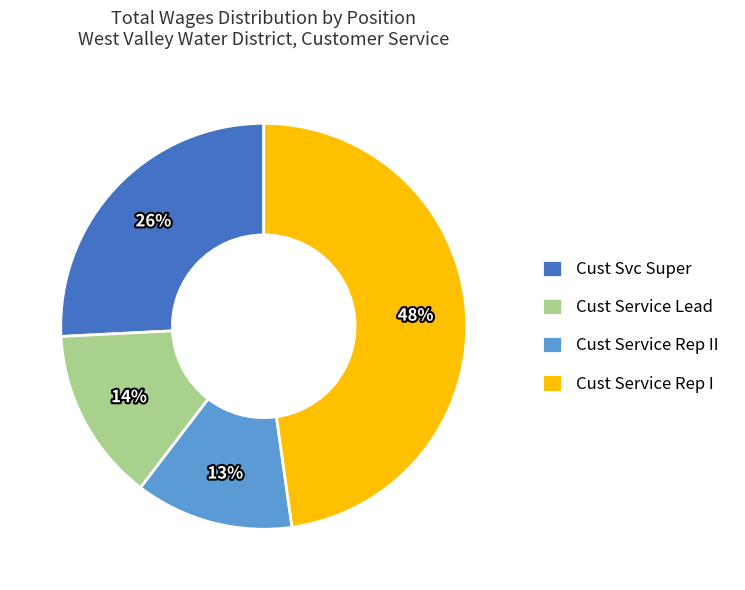

The Cust Service Lead slice represents 14% of the pie. True or false?

True